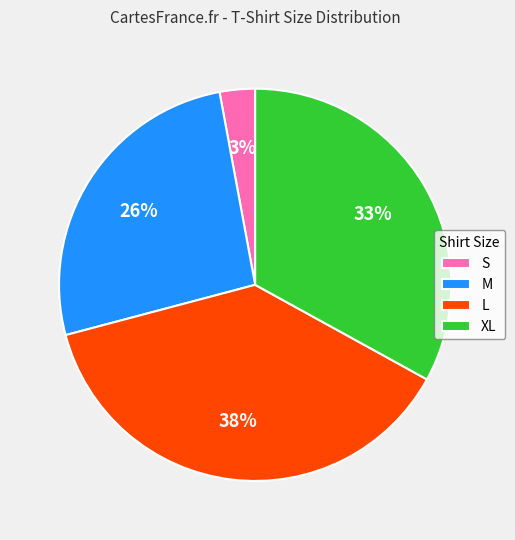

How many slices are in this pie chart?

4